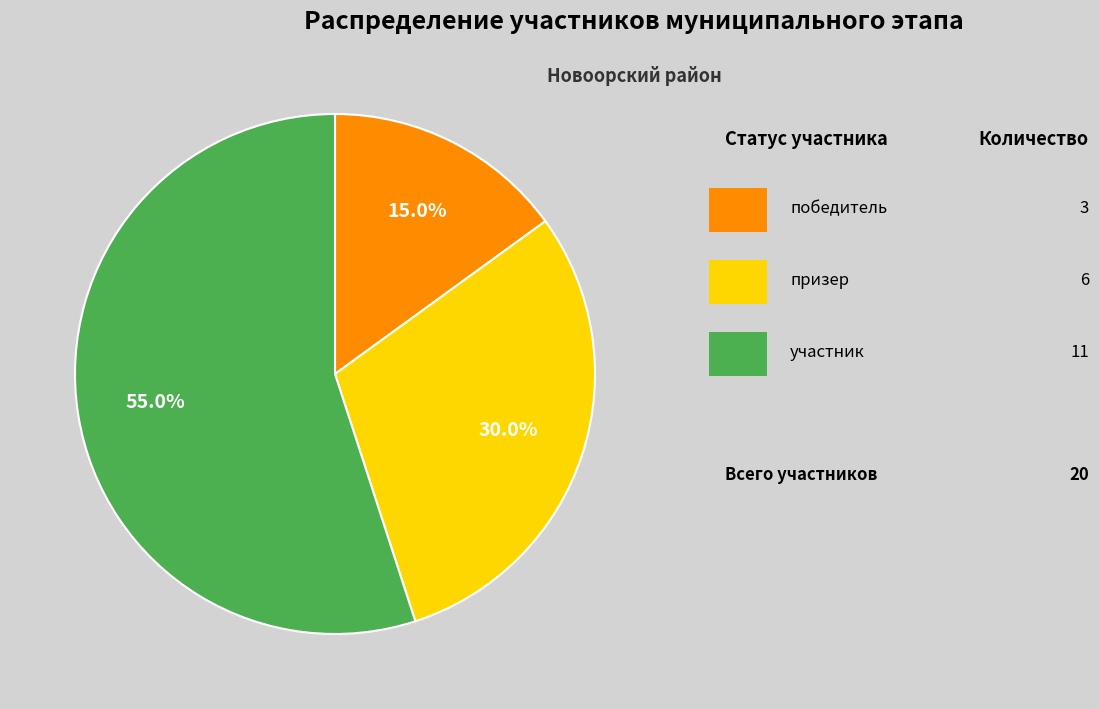

Count the number of slices in the pie.

3